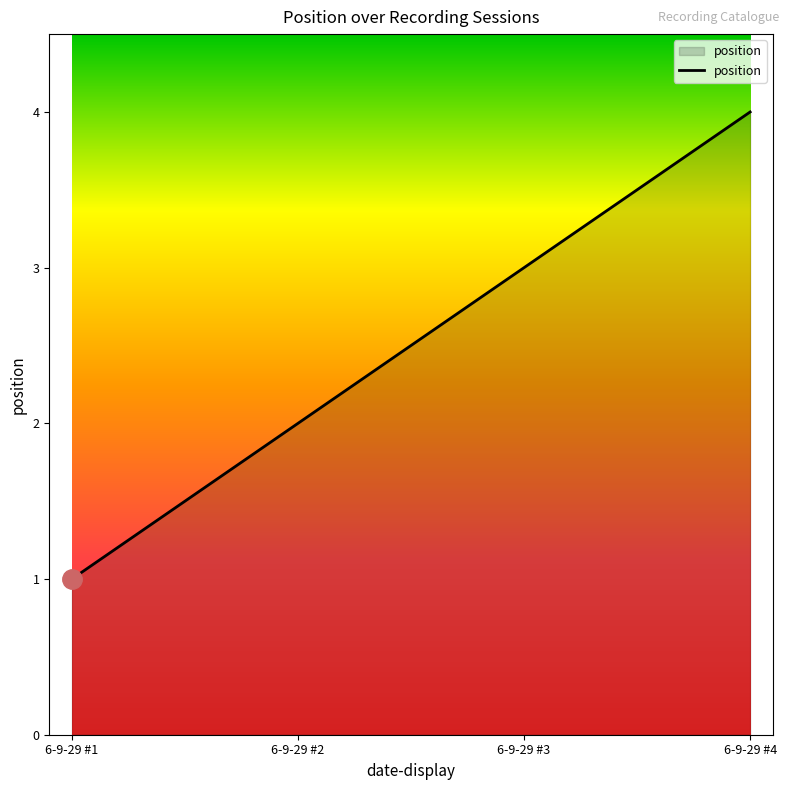

Does the chart display data point markers on the line(s)?

No